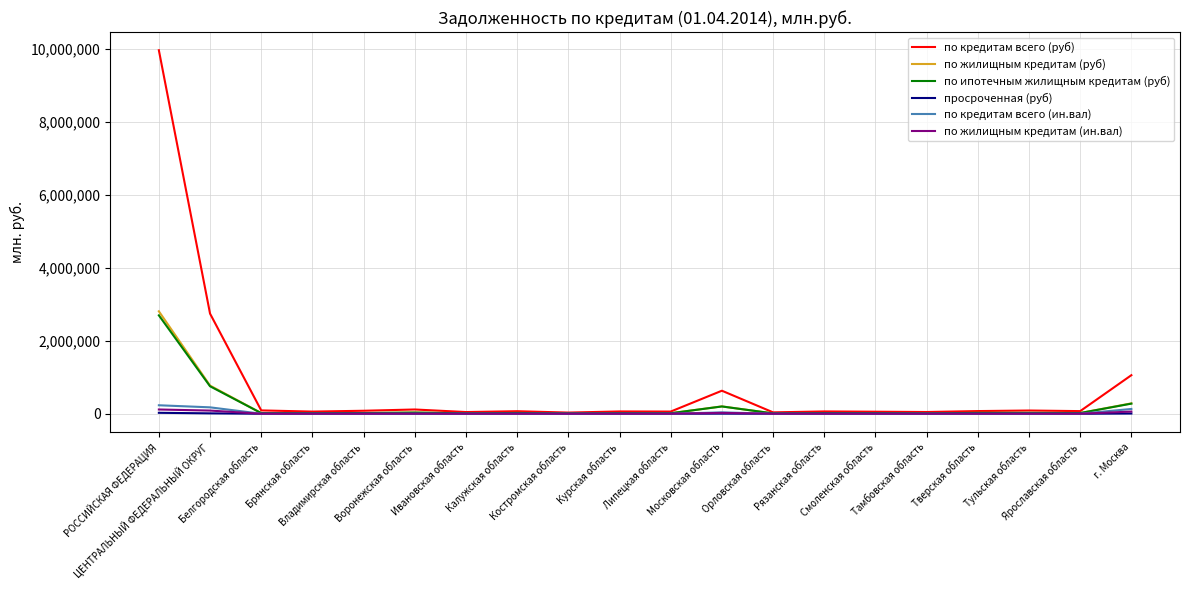

True or false: по жилищным кредитам (ин.вал) has more than 1 points higher than both neighbors.

True